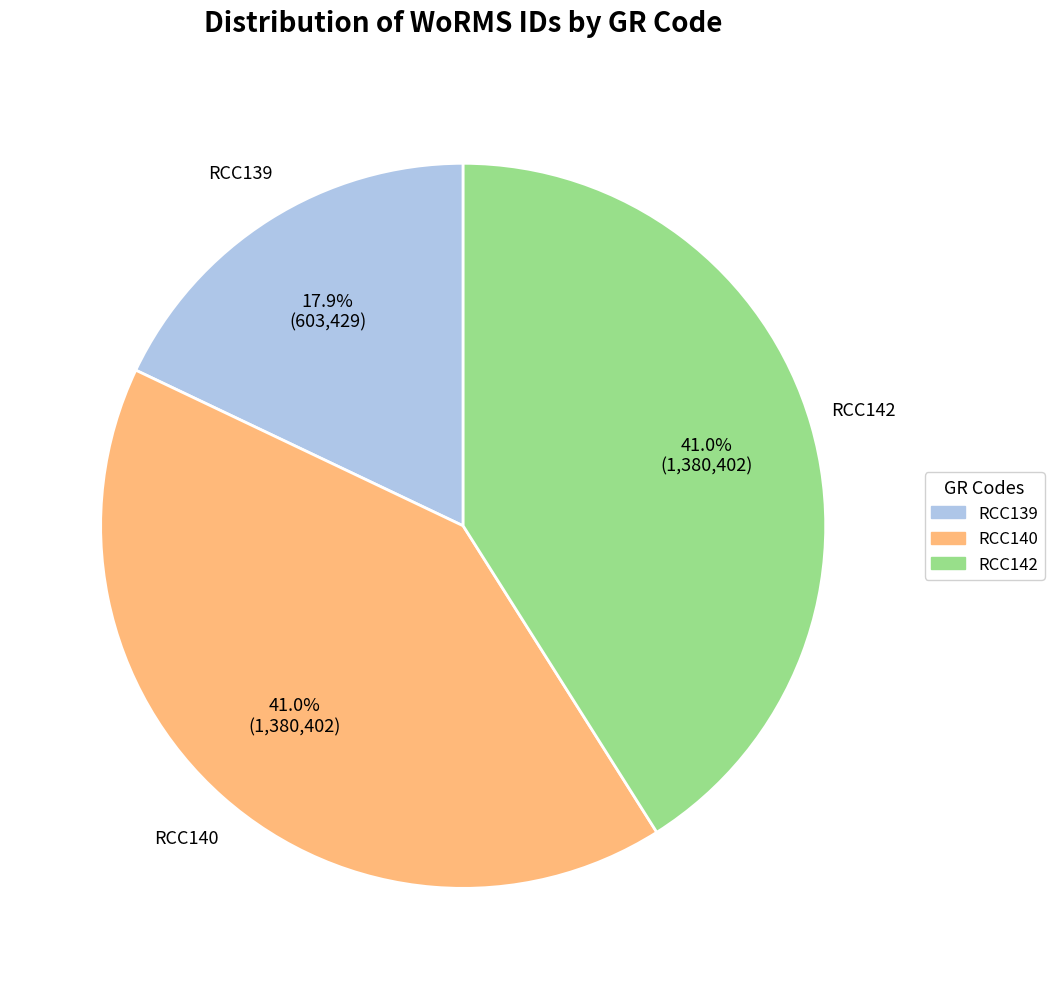

Between RCC139 and RCC140, which is larger?

RCC140